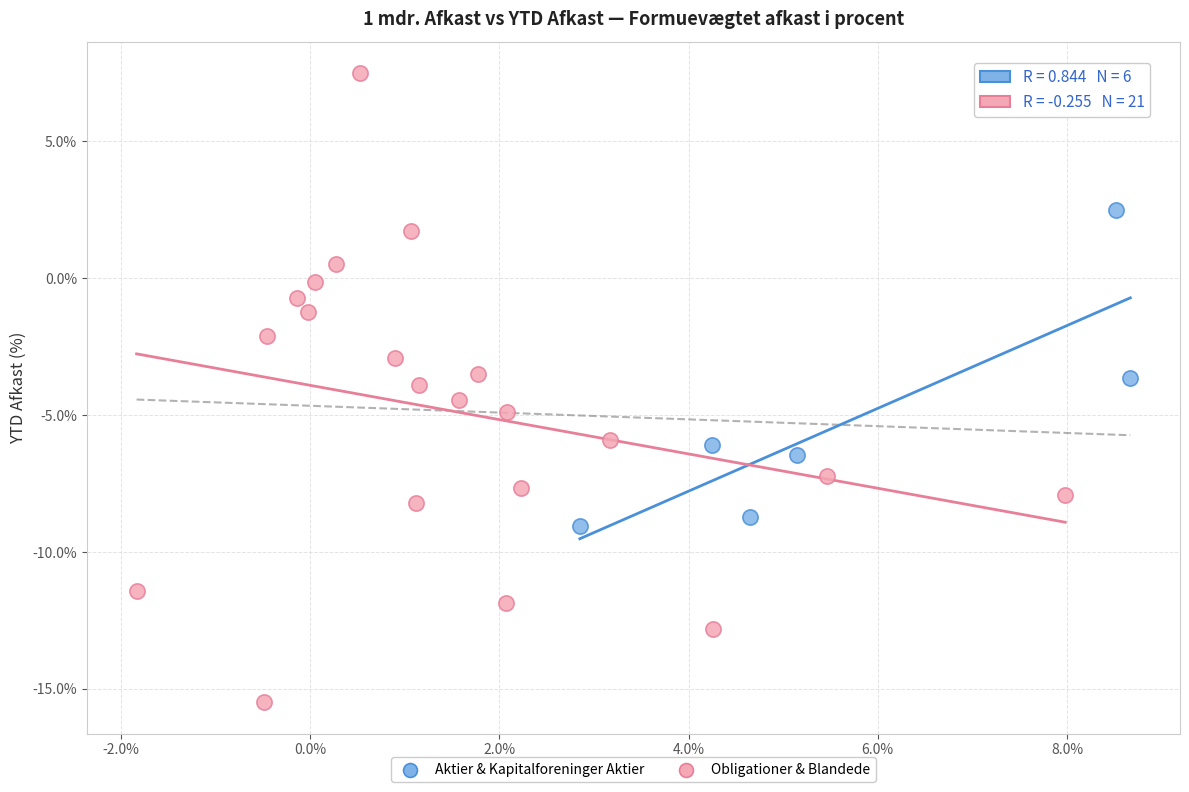

Which series has the largest Y range (max minus min)?

Obligationer & Blandede